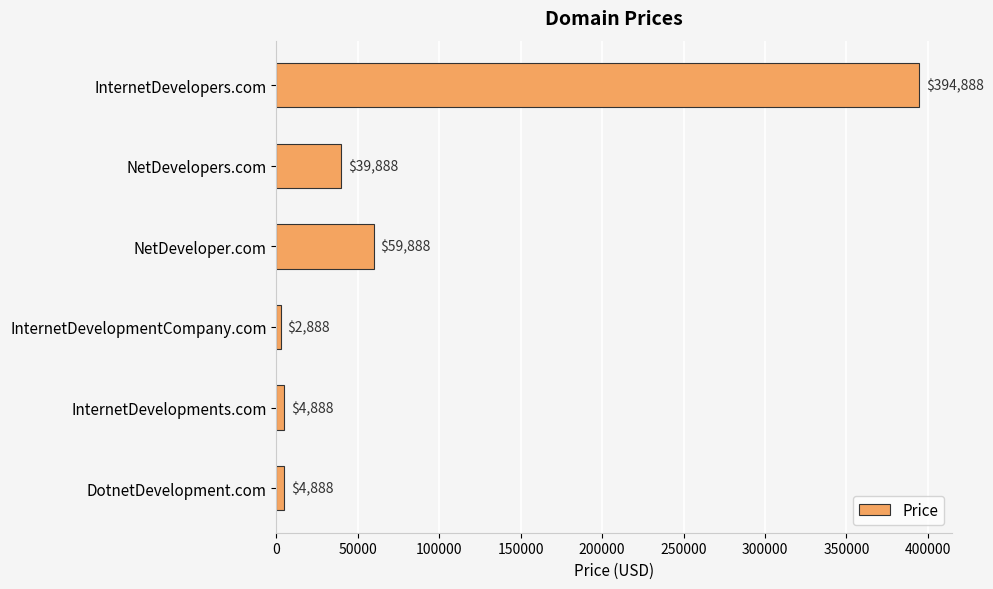

How many bars are there in total?

6